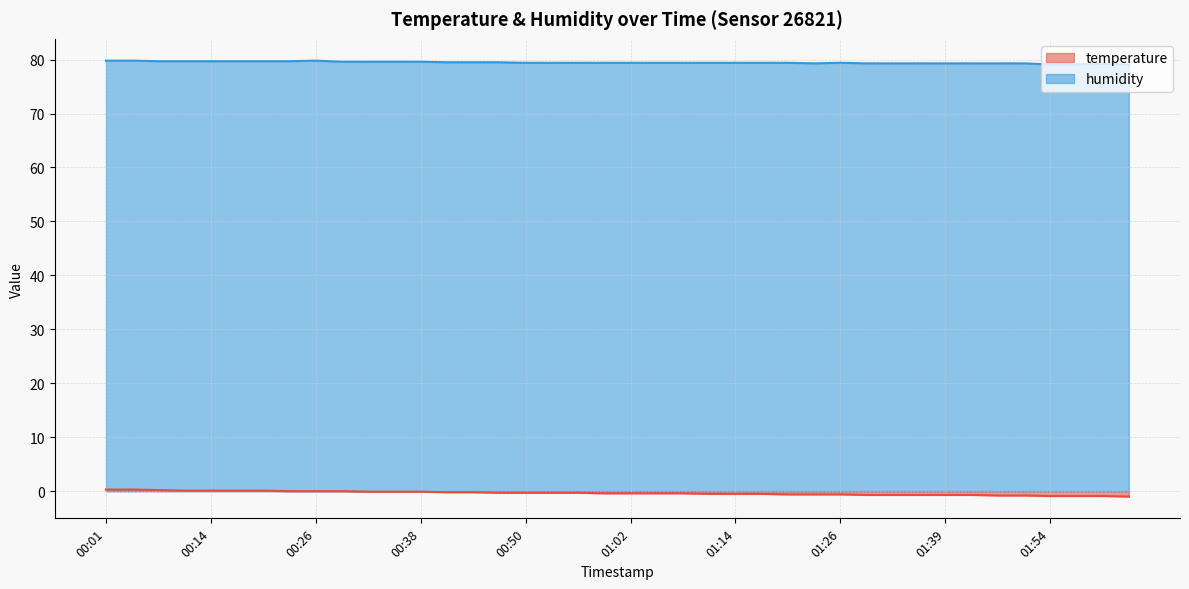

True or false: temperature has a value of 0.2 at 00:07.

True